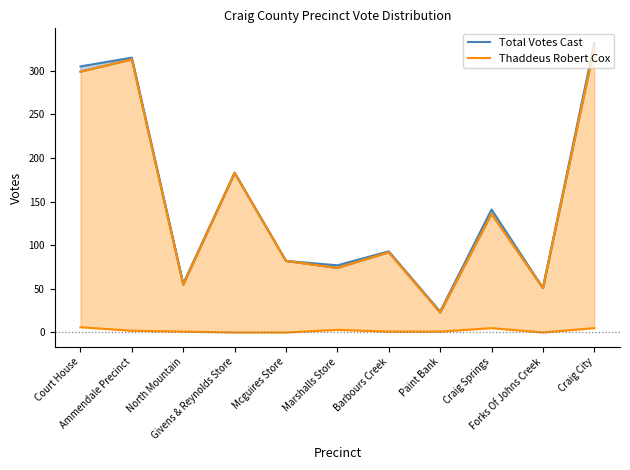

What position from the right is Barbours Creek?

5